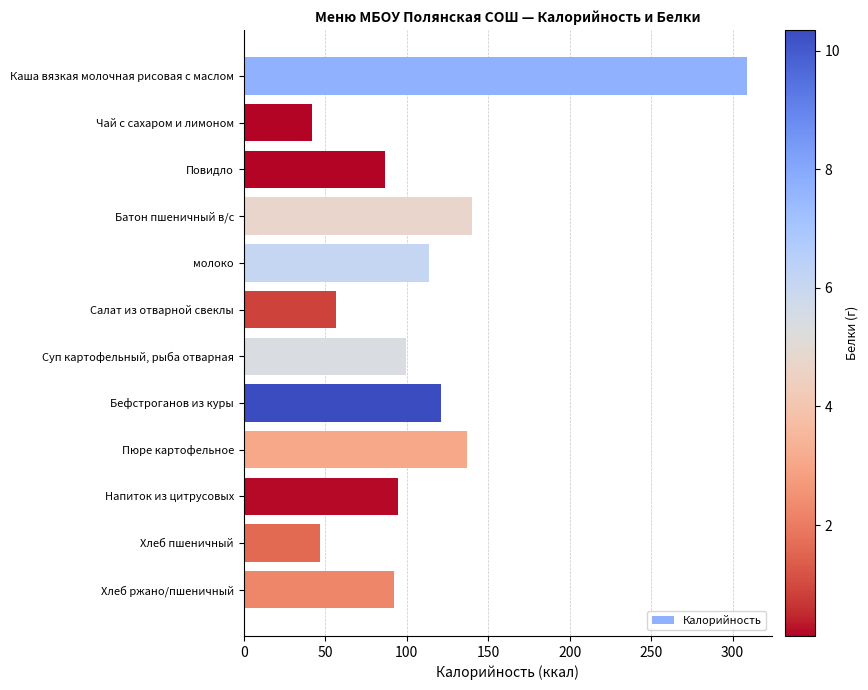

What is the label of the 6th bar from the top?

Салат из отварной свеклы